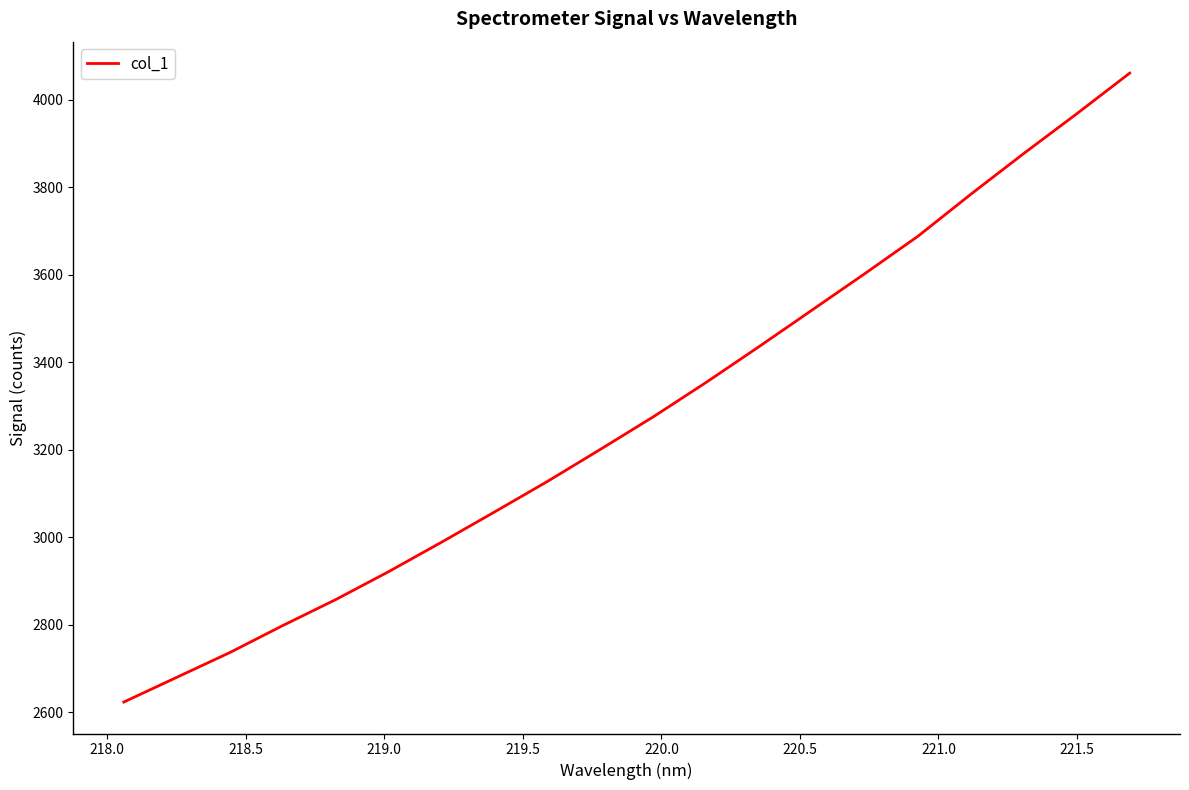

What is the greatest value displayed?

4060.7